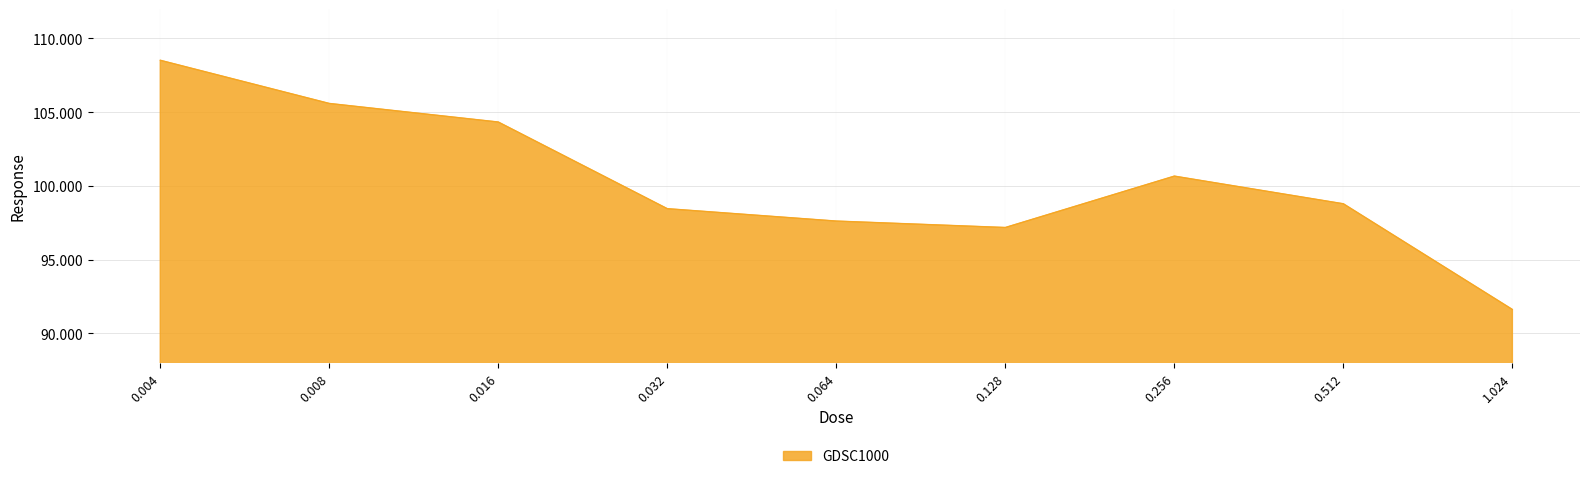

At which category does the data reach its first local peak?

0.256